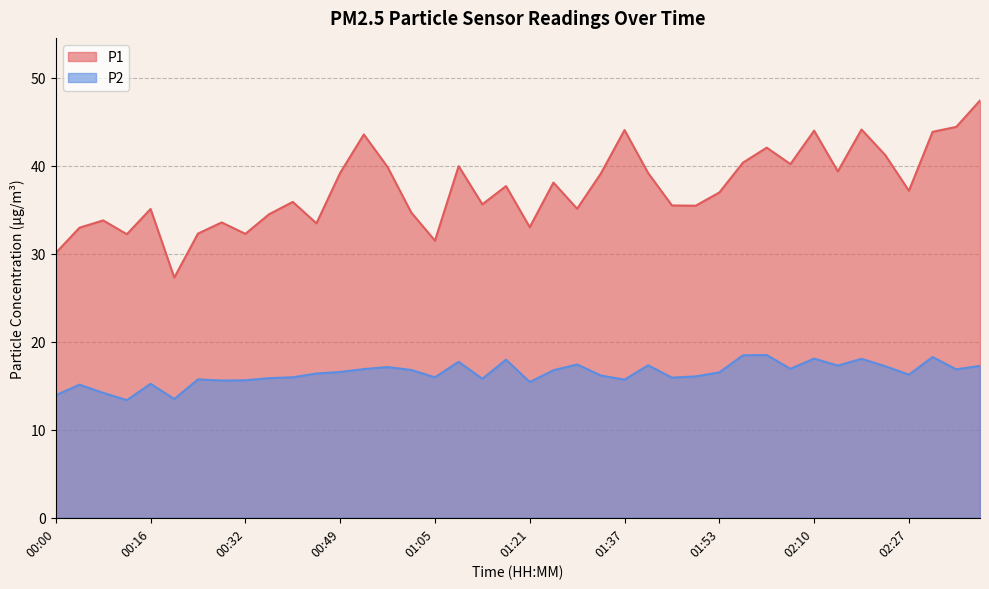

Is it true that P1 equals 18.4 at 01:13?

False